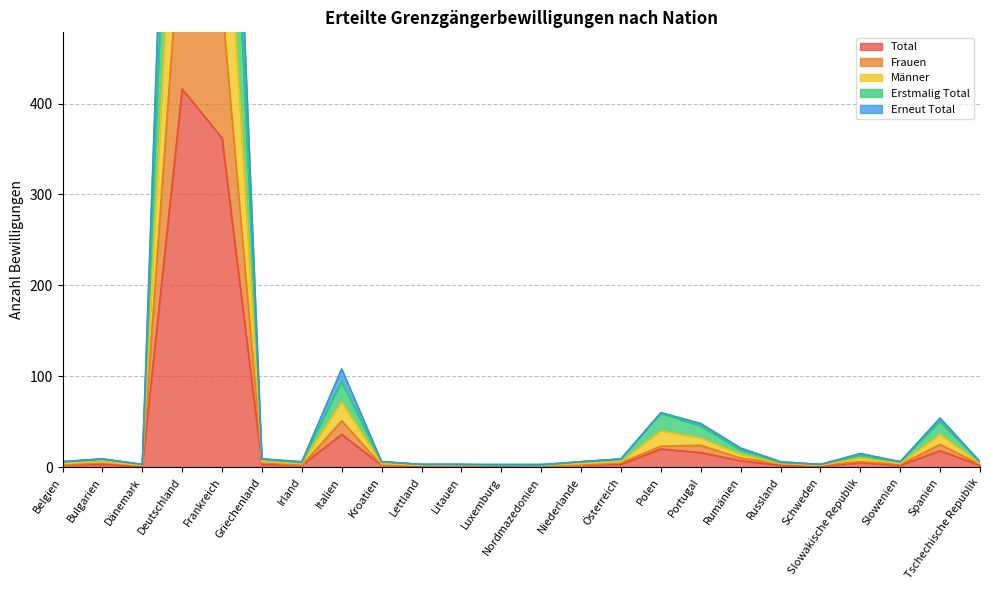

What is the maximum value shown in the chart?

1248